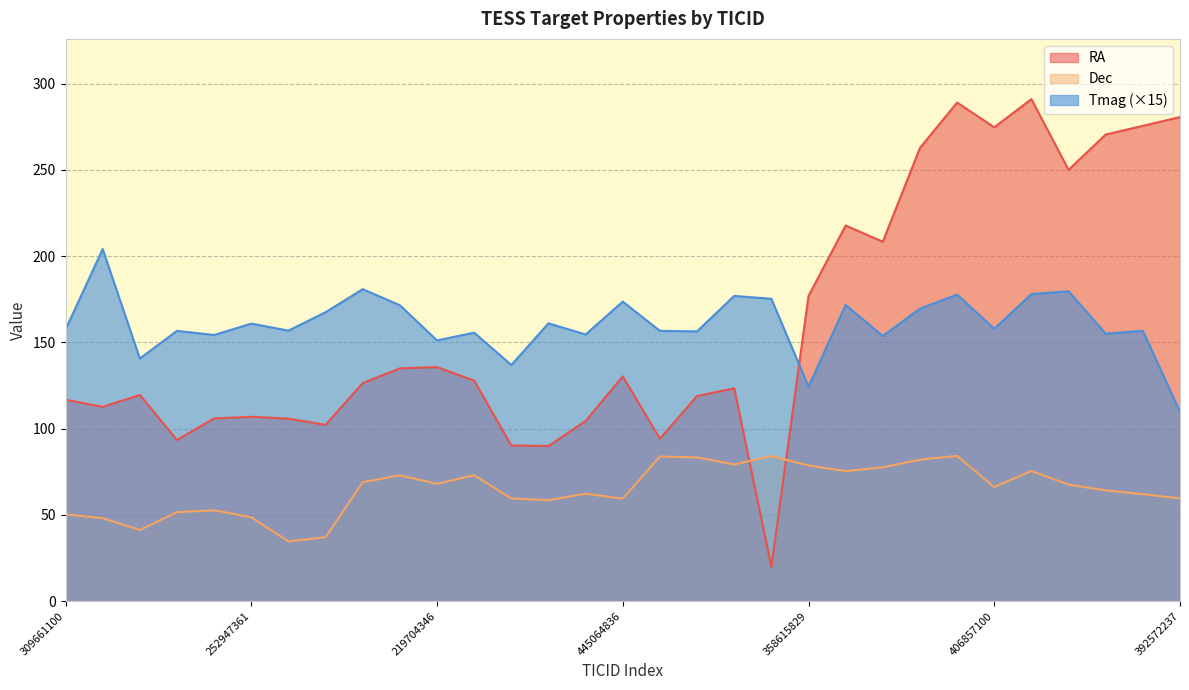

Does the chart display data point markers on the line(s)?

No